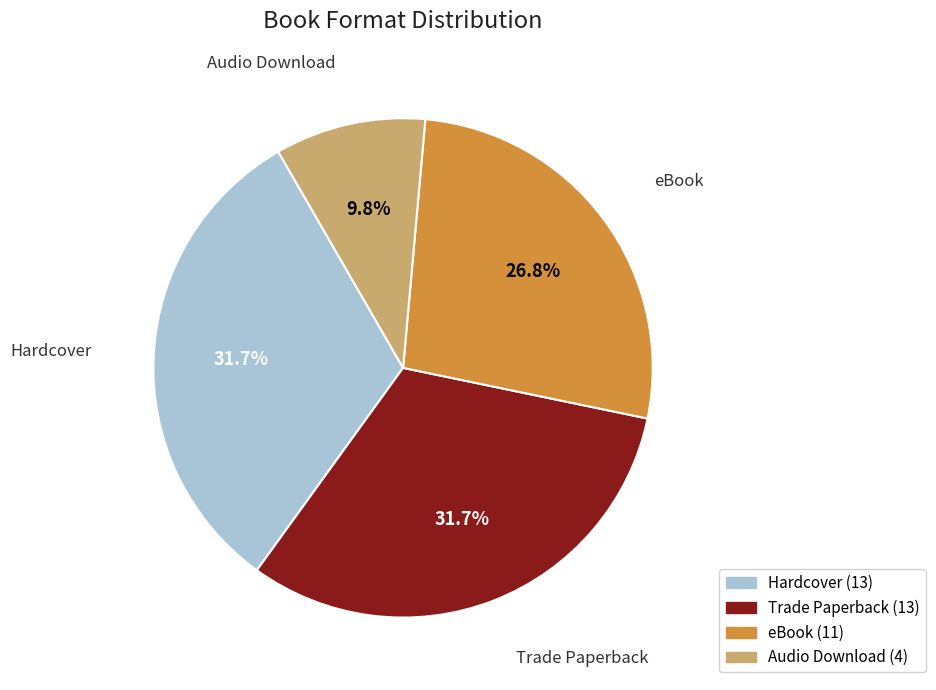

Is there any slice that represents more than half of the pie?

No